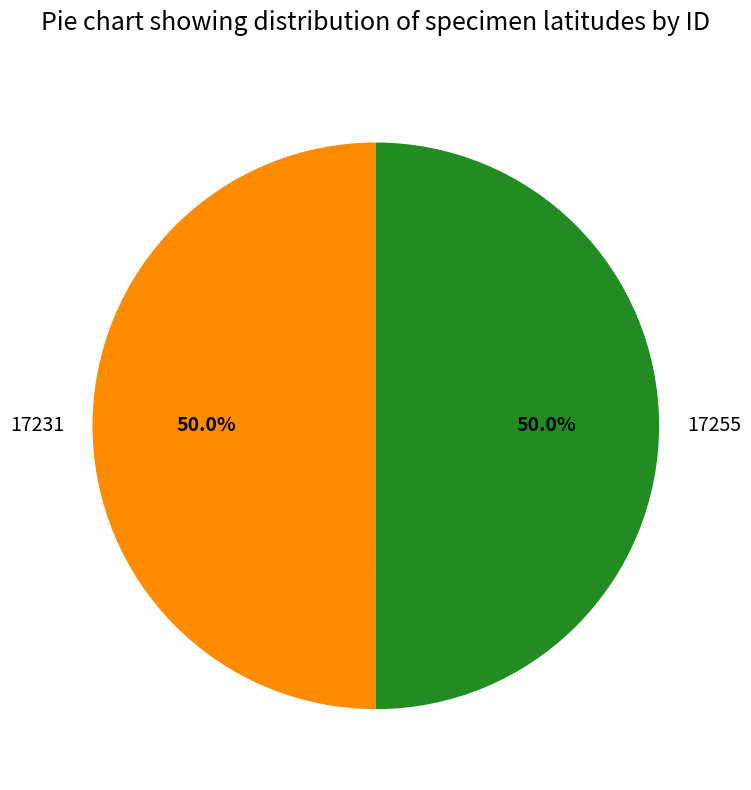

True or false: 17255 accounts for 39% of the total.

False